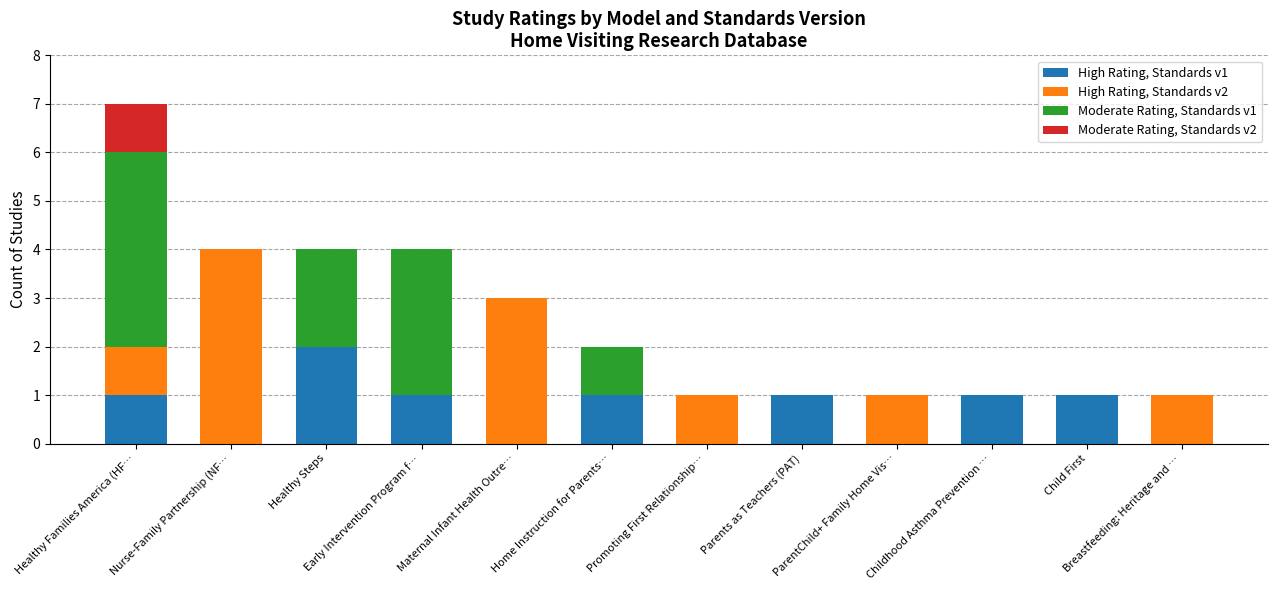

At which category is the sum across all series the highest?

Healthy Families America (HF…